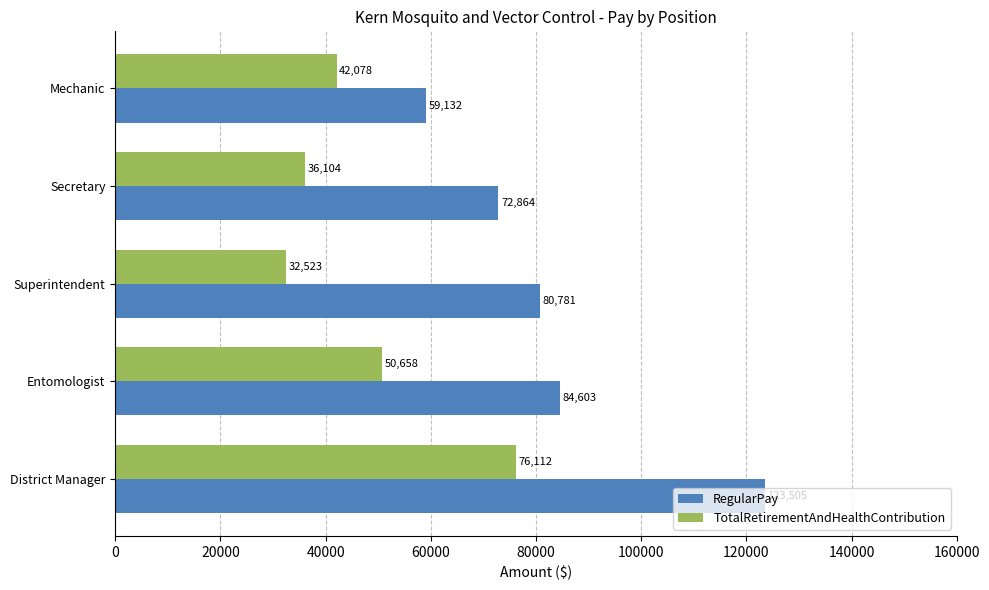

At which category is the sum across all series the highest?

District Manager